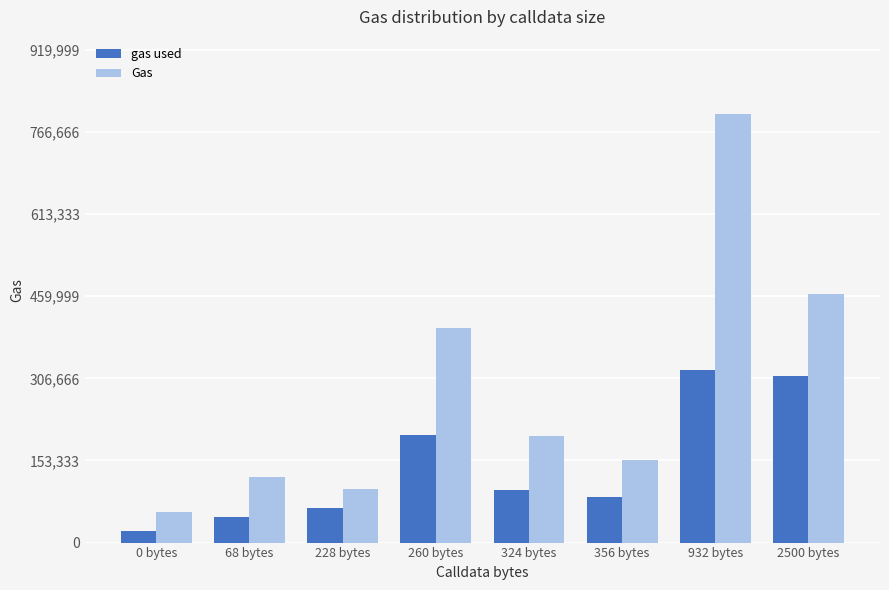

Are the bars grouped side by side (vs. stacked)?

Yes